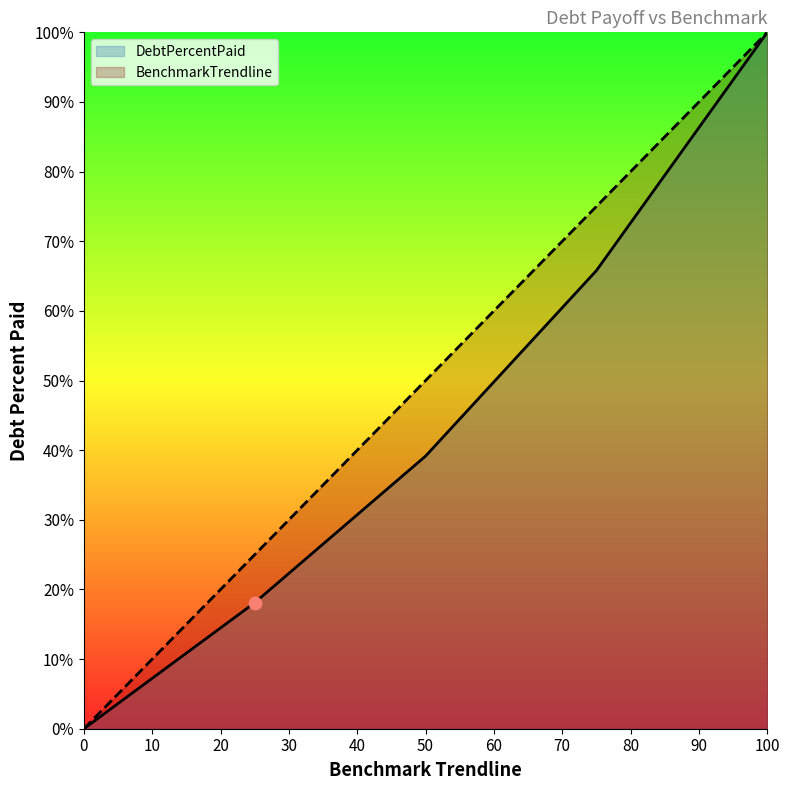

Which series contains the highest Y value?

DebtPercentPaid